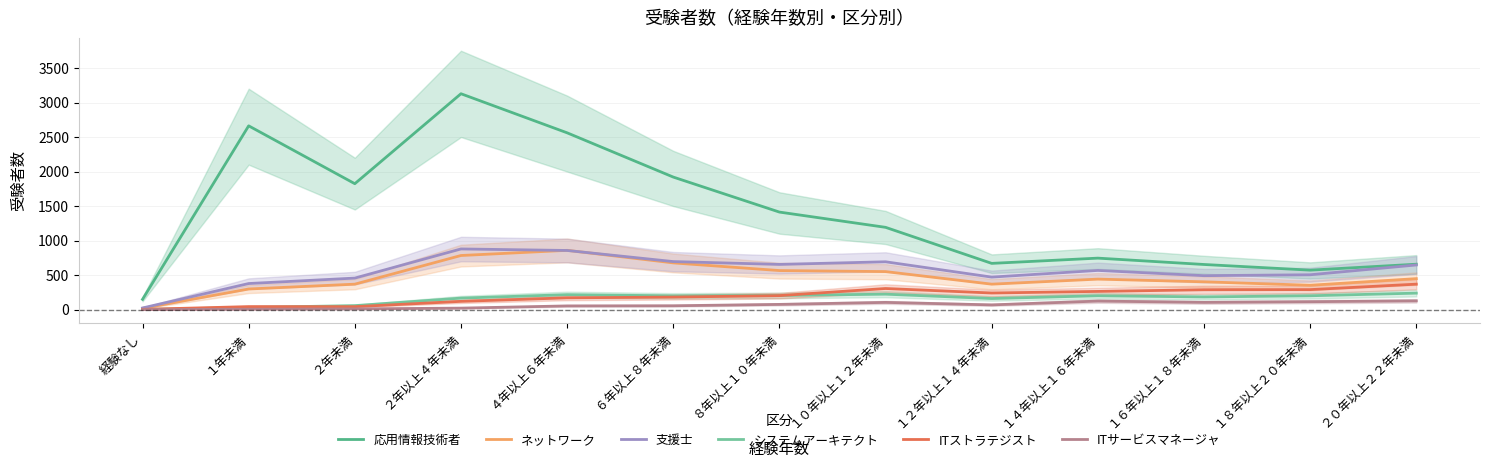

How many interior local peaks does the 支援士 series have?

3